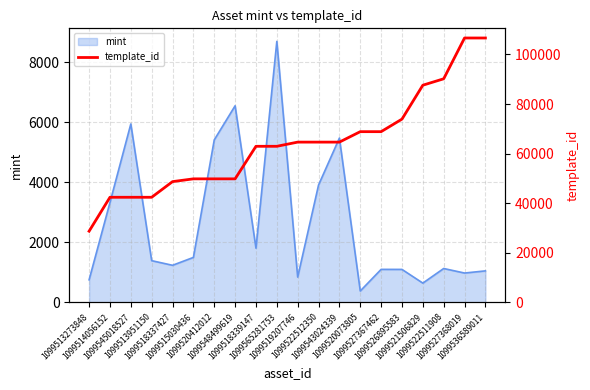

What is the difference between the maximum and minimum values?

77896